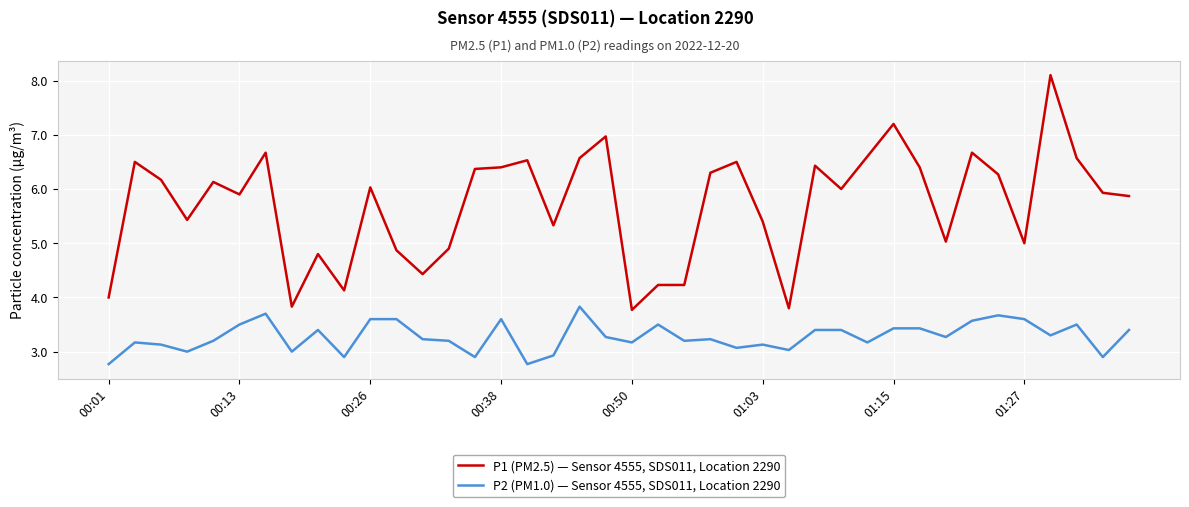

Rank the series by their maximum value, from highest to lowest.

P1 (PM2.5) — Sensor 4555, SDS011, Location 2290, P2 (PM1.0) — Sensor 4555, SDS011, Location 2290